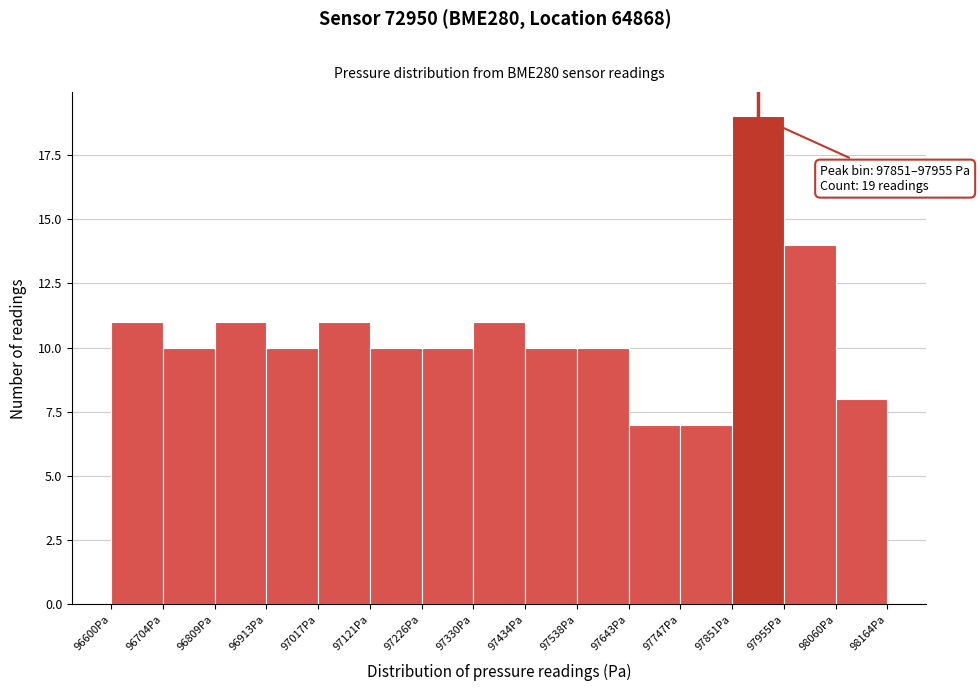

Which range on the x-axis has the tallest bar?

97860 to 97960